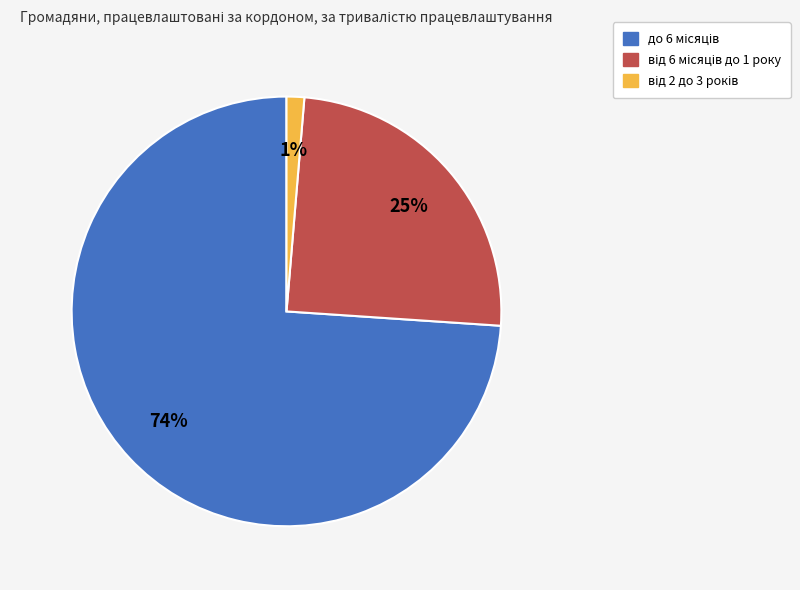

Is there a majority slice in this chart?

Yes